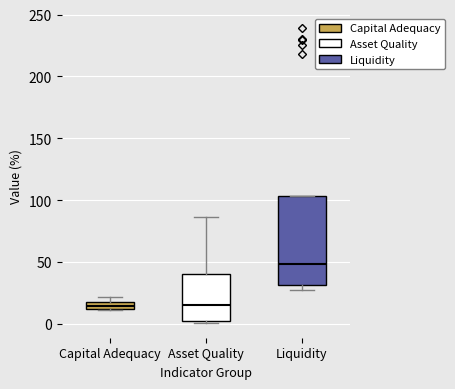

Comparing the boxes themselves (not the whiskers), which one is the tallest?

Liquidity